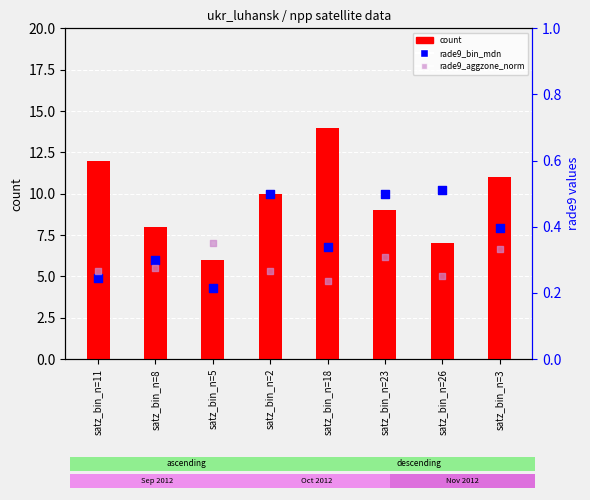

Which series reaches the minimum Y coordinate?

rade9_bin_mdn